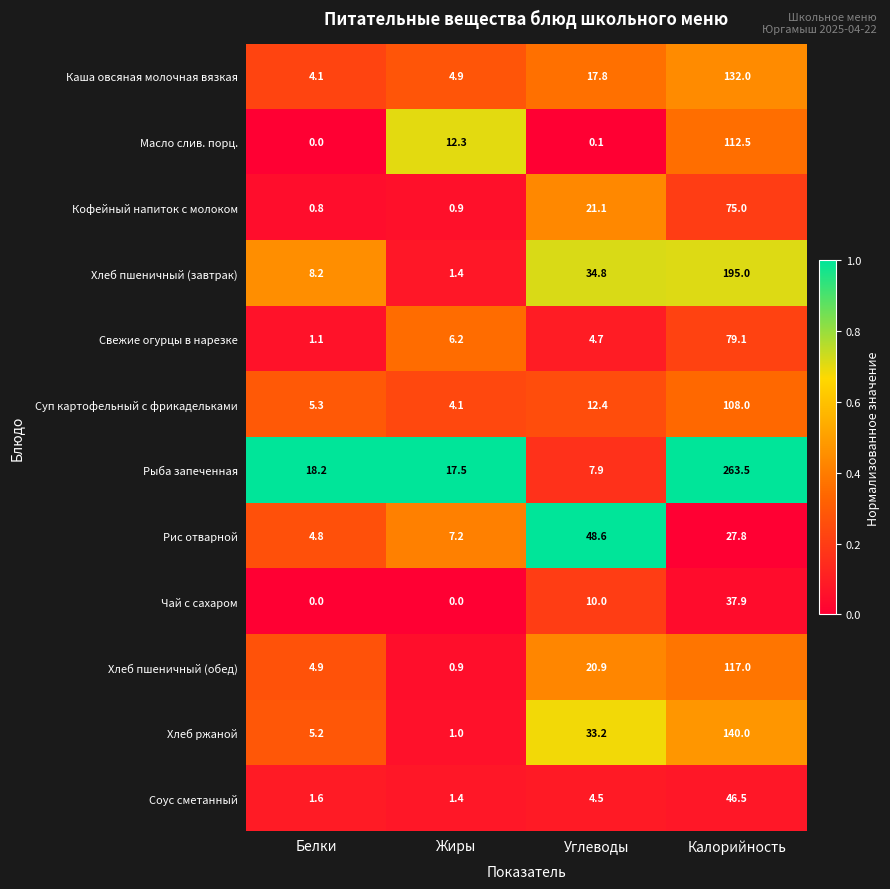

Count the number of categories in the chart.

4